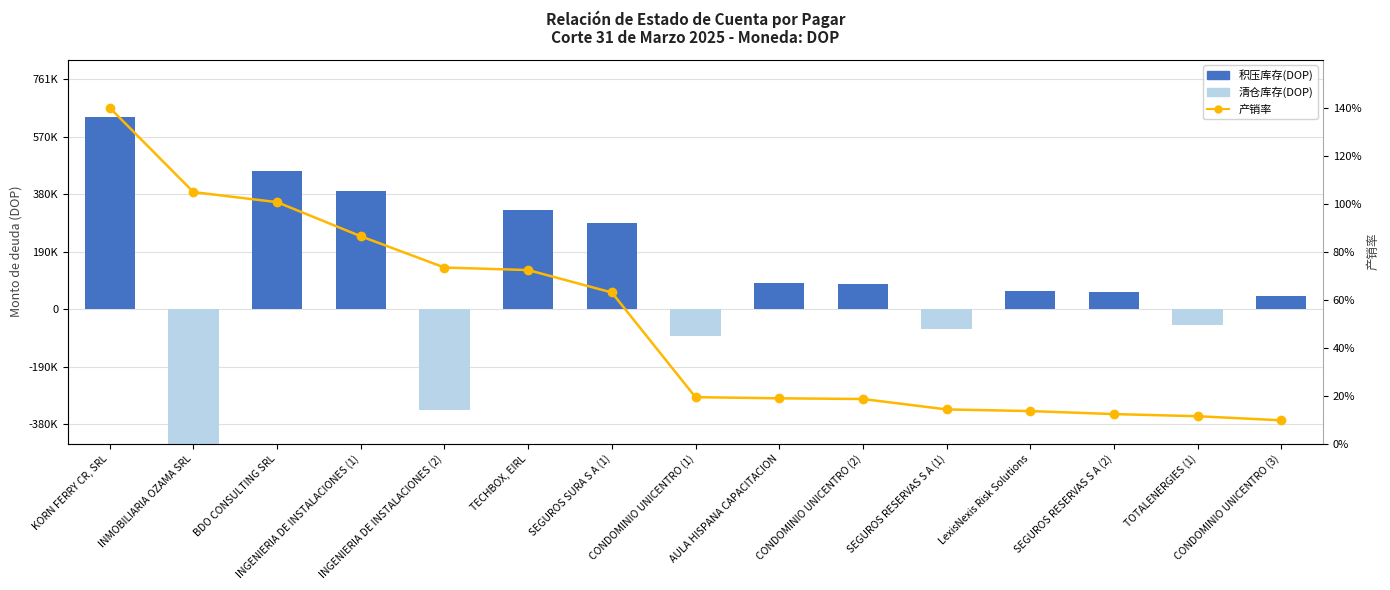

How many values in the 产销率 series exceed 19?

8